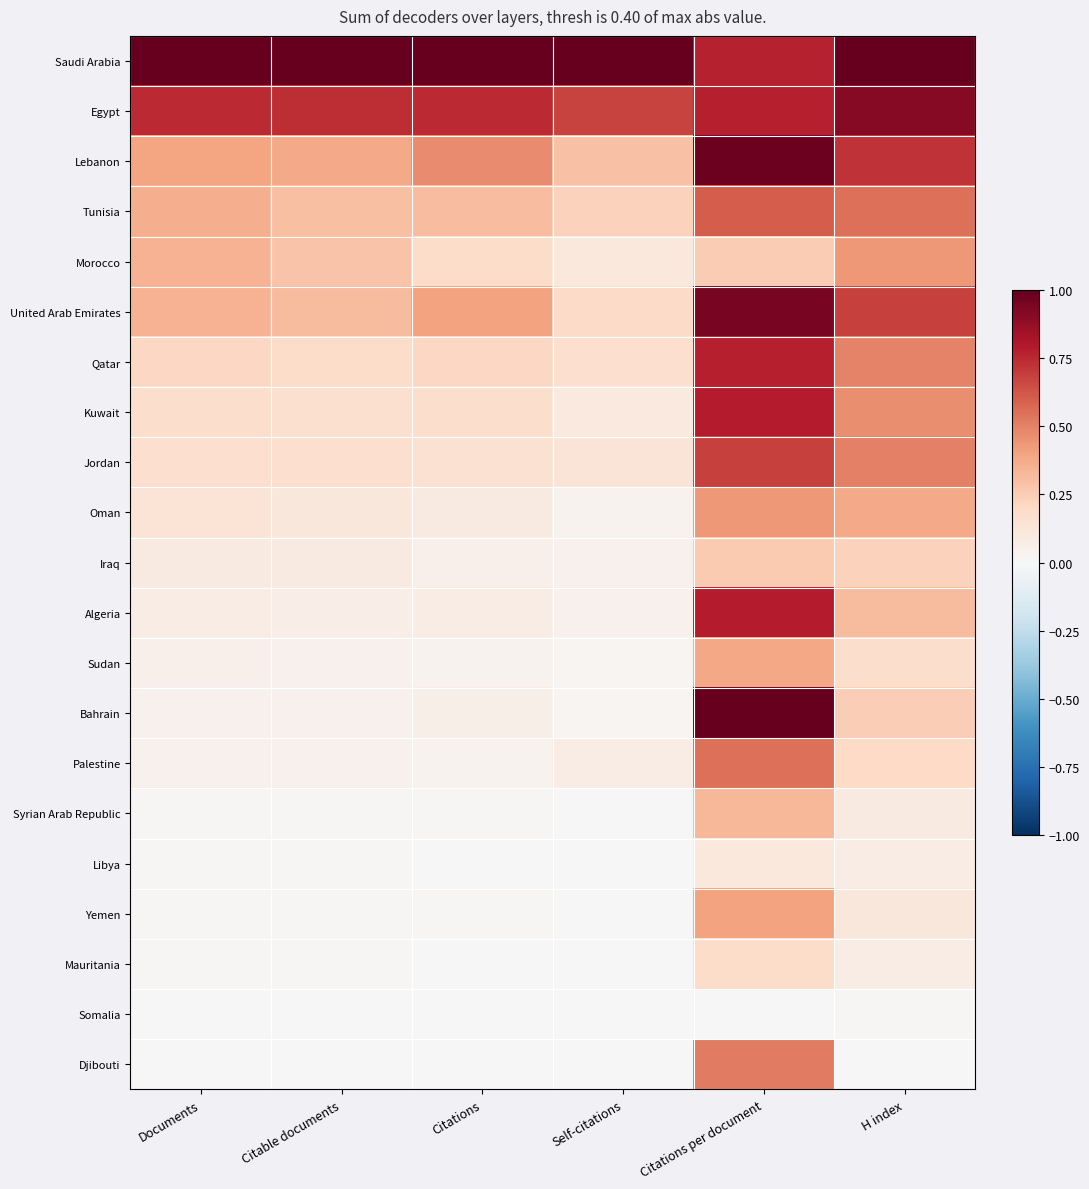

Which series has the largest total across all categories?

Saudi Arabia